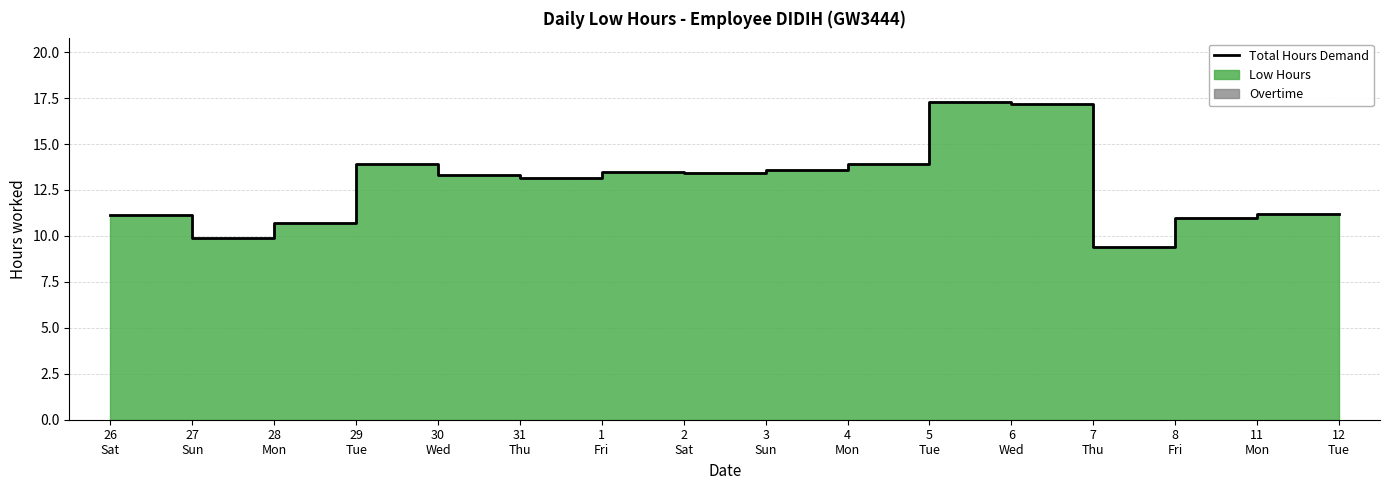

What is the change in value from 26
Sat to 7
Thu?

-1.8